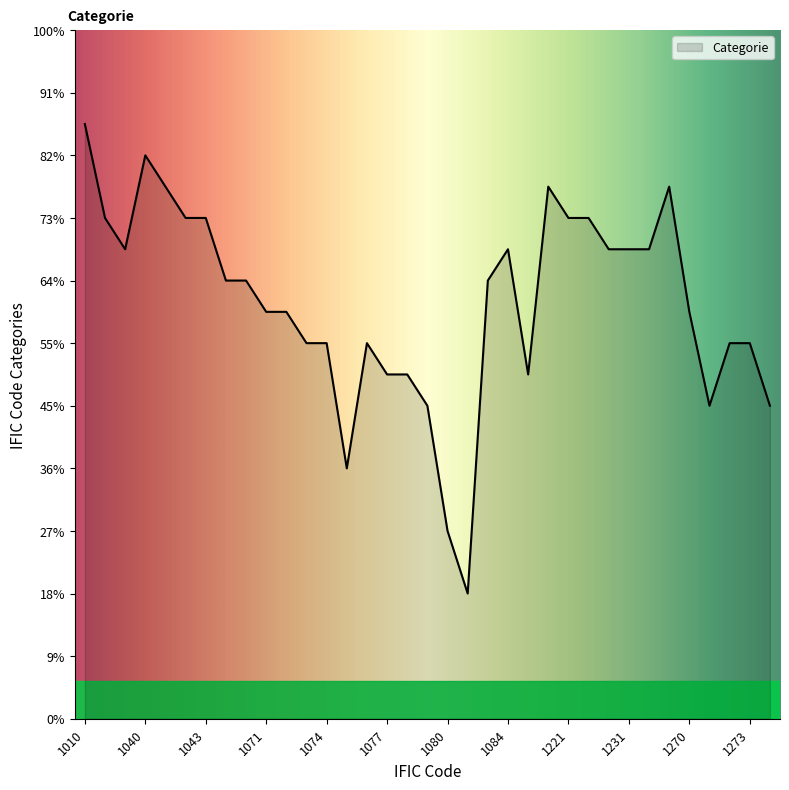

At which category does the data reach its first local valley?

1030